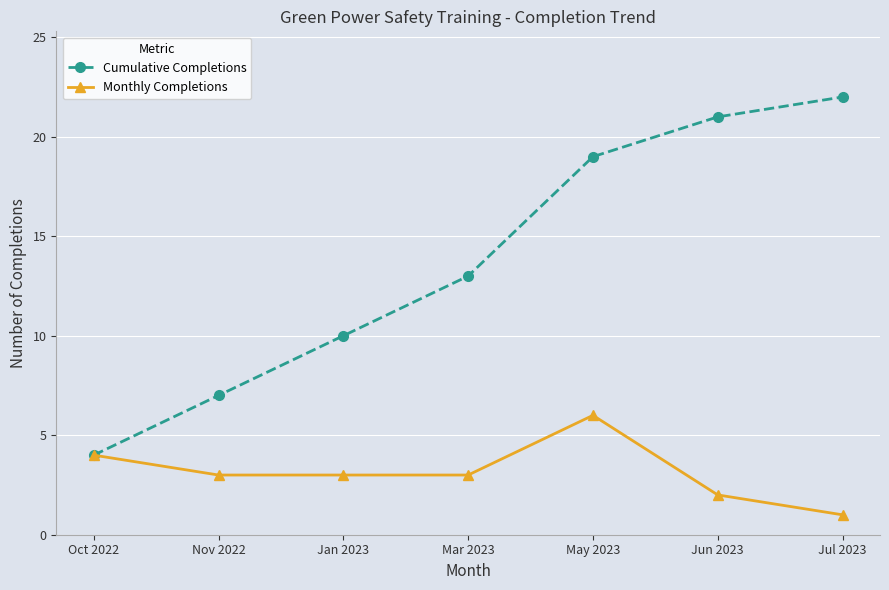

What position from the left is Mar 2023?

4